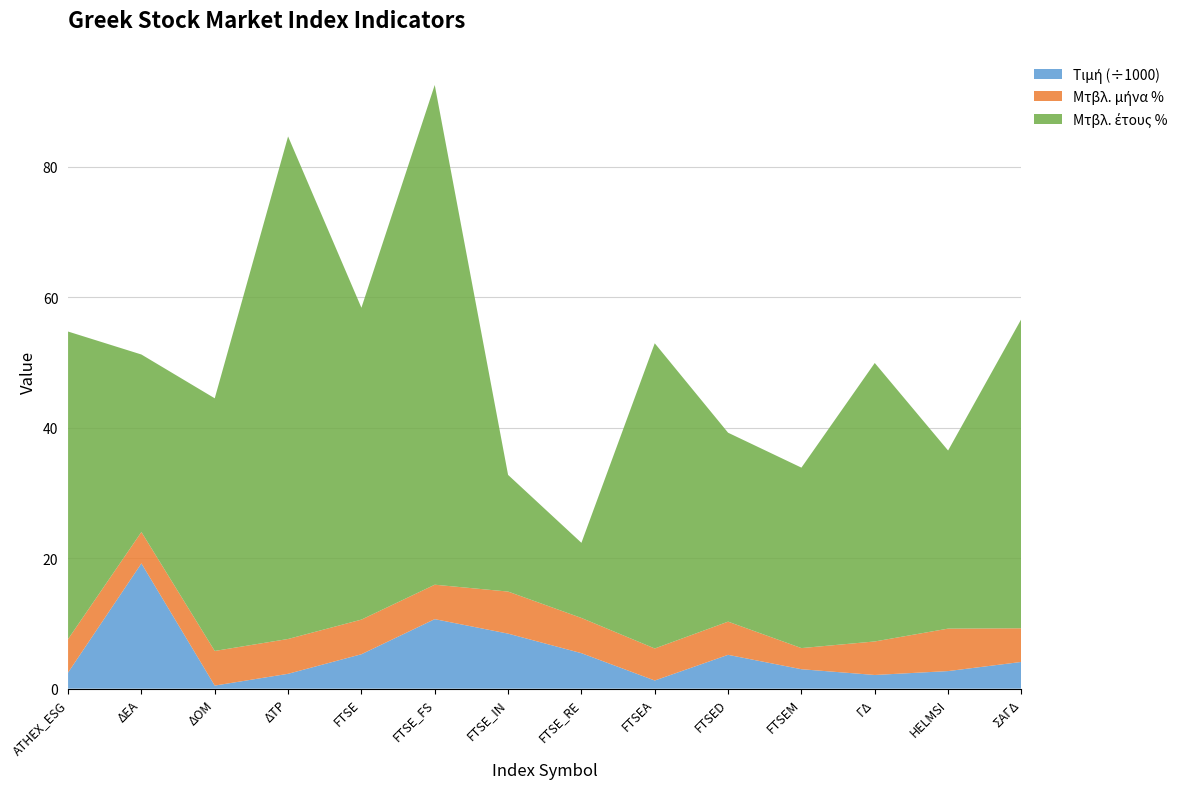

Reading left to right, what are all the values shown in this chart?

Τιμή: 2469.5	19207.6	471.0	2277.1	5277.9	10658.6	8437.6	5441.3	1249.5	5185.6	2979.8	2097.2	2694.8	4097.9
Μτβλ. μήνα %: 5.1	4.8	5.3	5.3	5.3	5.3	6.5	5.4	4.9	5.1	3.2	5.1	6.5	5.2
Μτβλ. έτους %: 47.2	27.2	38.7	77.1	47.8	76.6	17.9	11.5	46.8	29.0	27.7	42.7	27.3	47.4